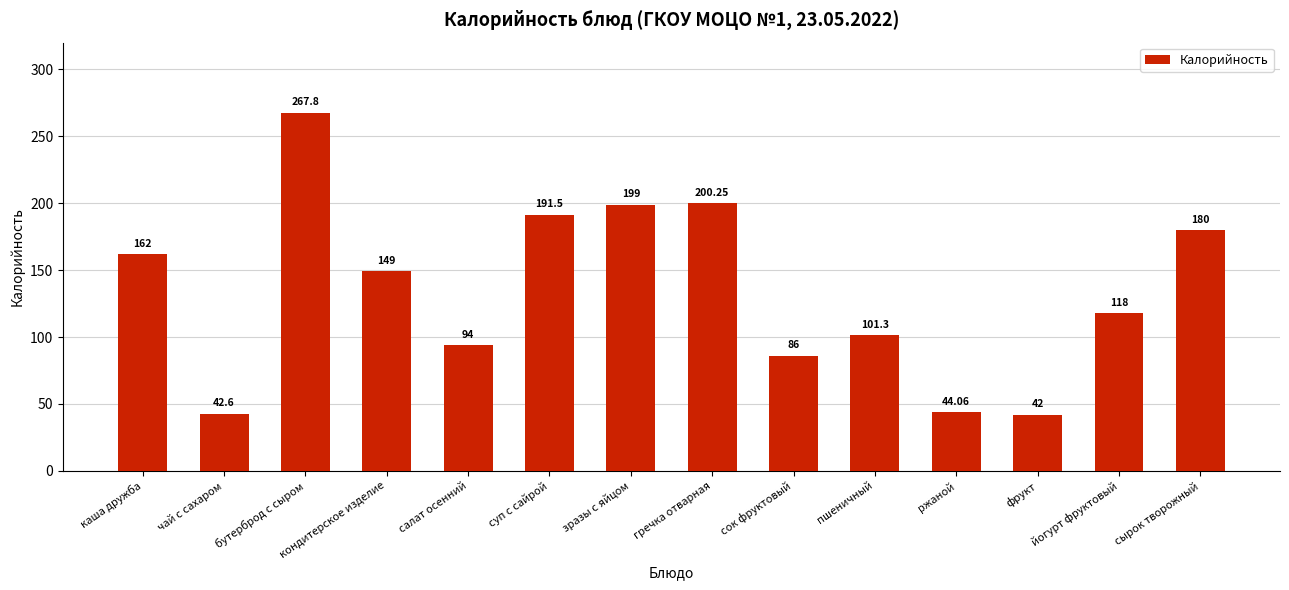

The chart shows a value of 94.0 at салат осенний. True or false?

True